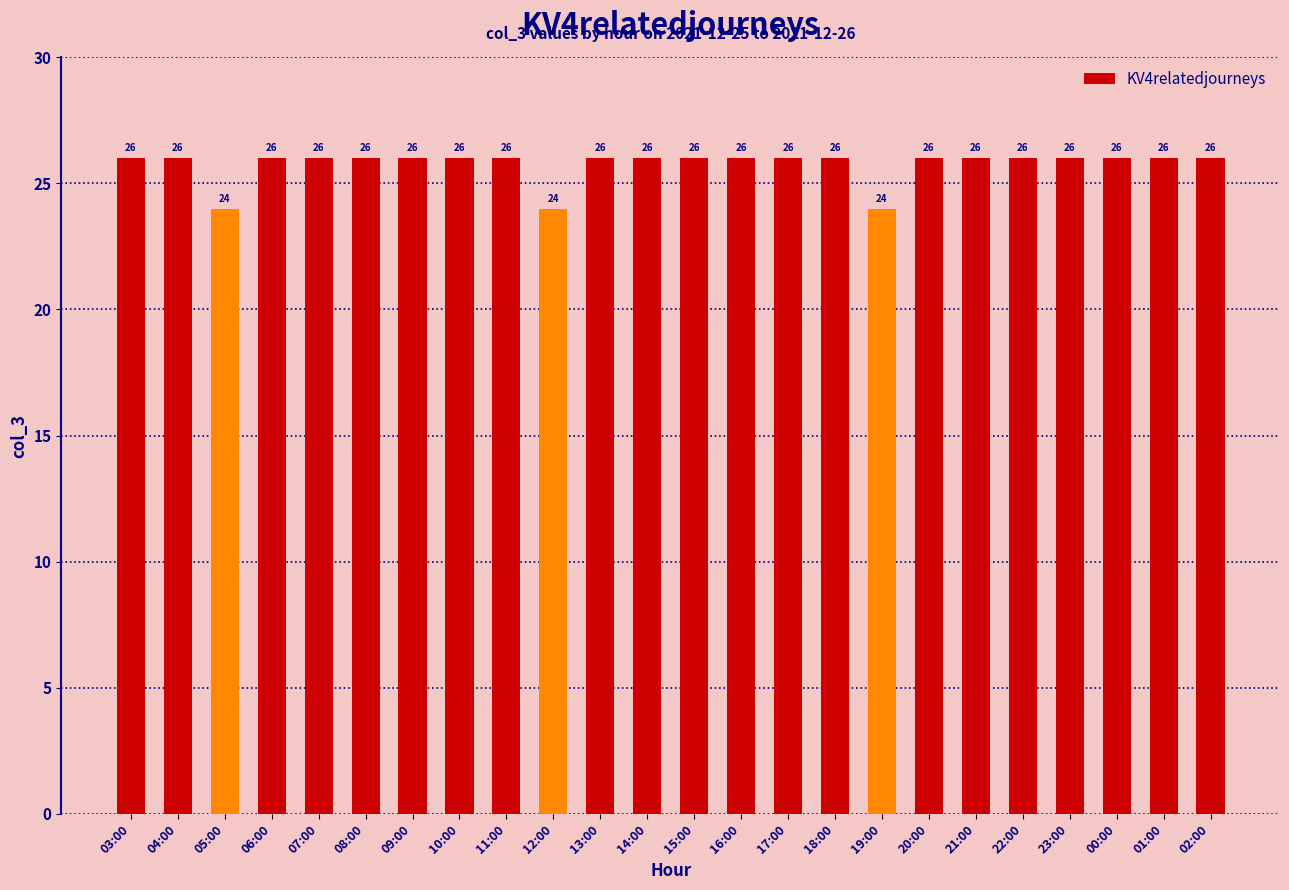

What is the sum of the values at 03:00 and 02:00?

52